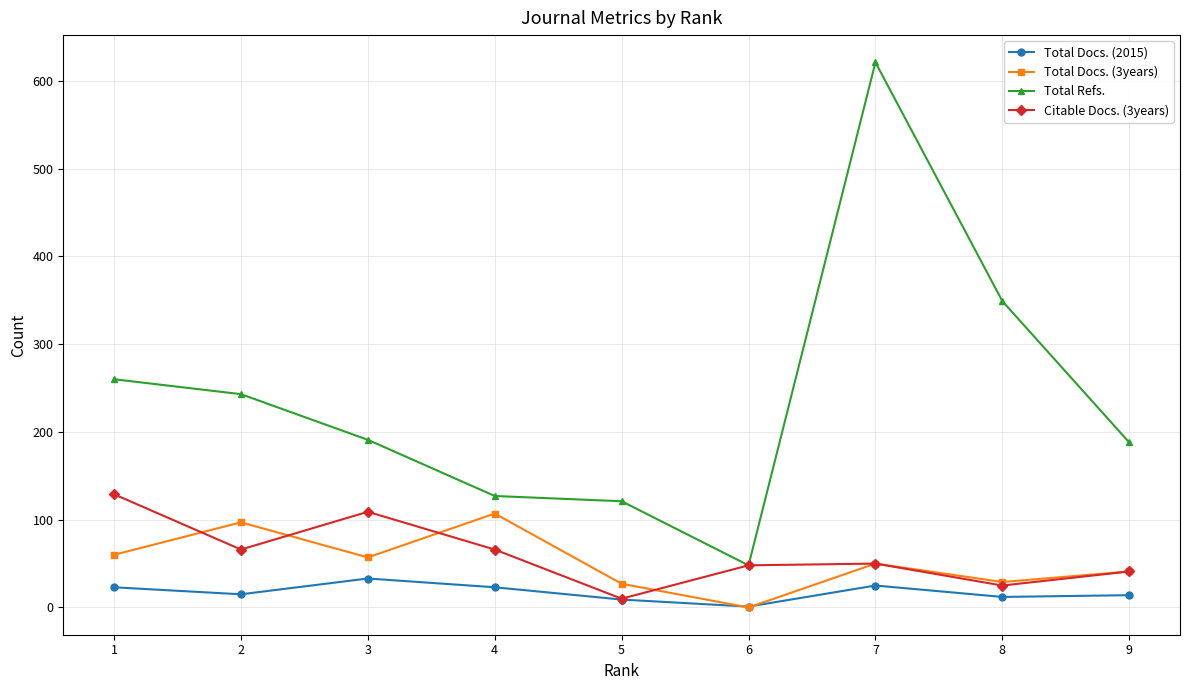

True or false: Total Docs. (2015) and Total Refs. intersect in this chart.

False